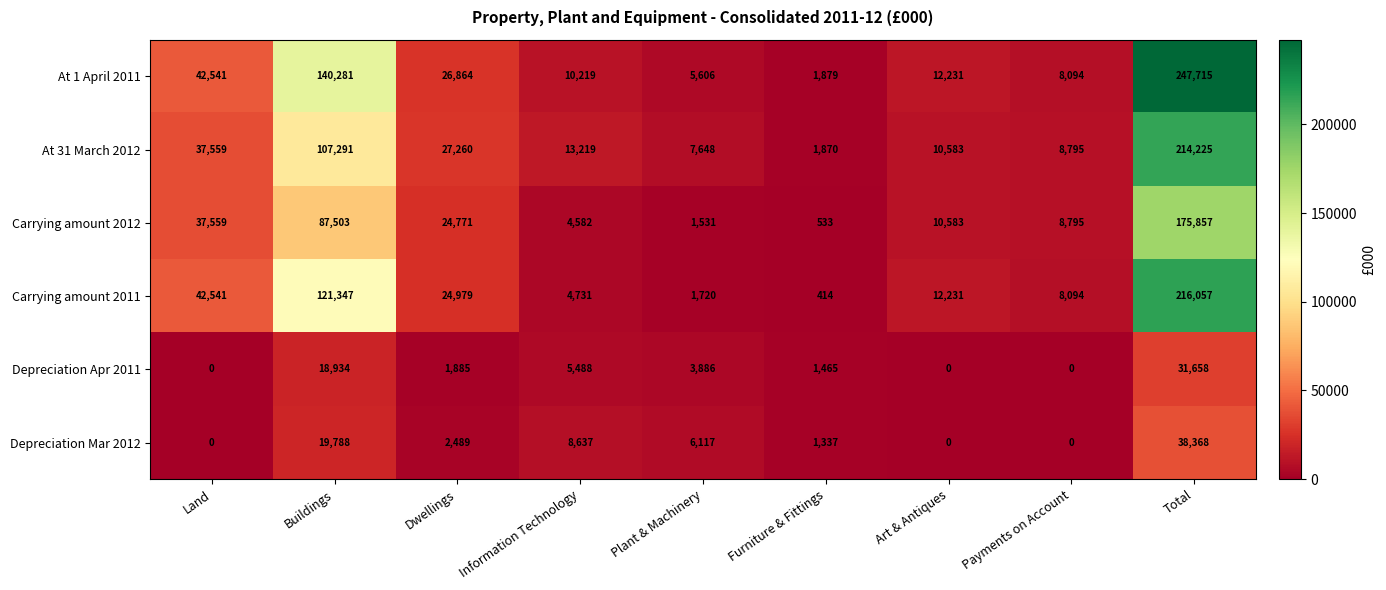

What is the total value across all series at Information Technology?

46876